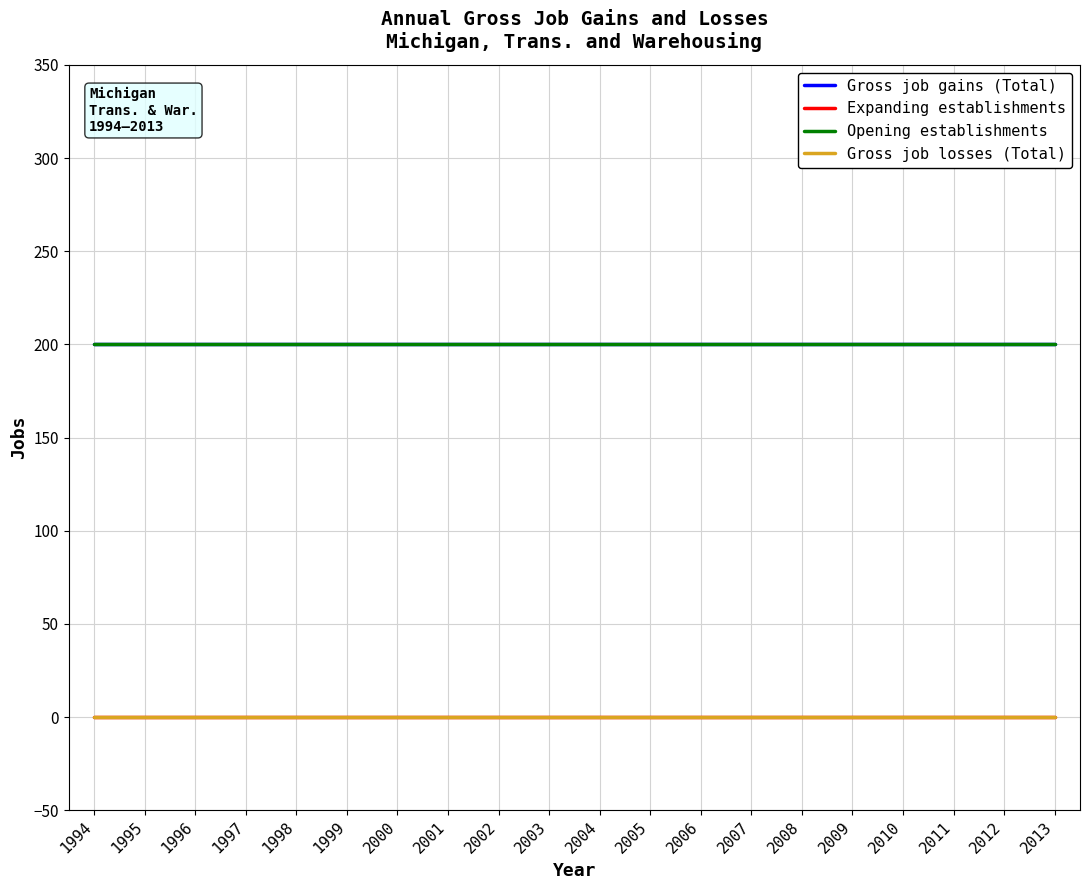

True or false: Gross job losses (Total) and Opening establishments intersect in this chart.

False